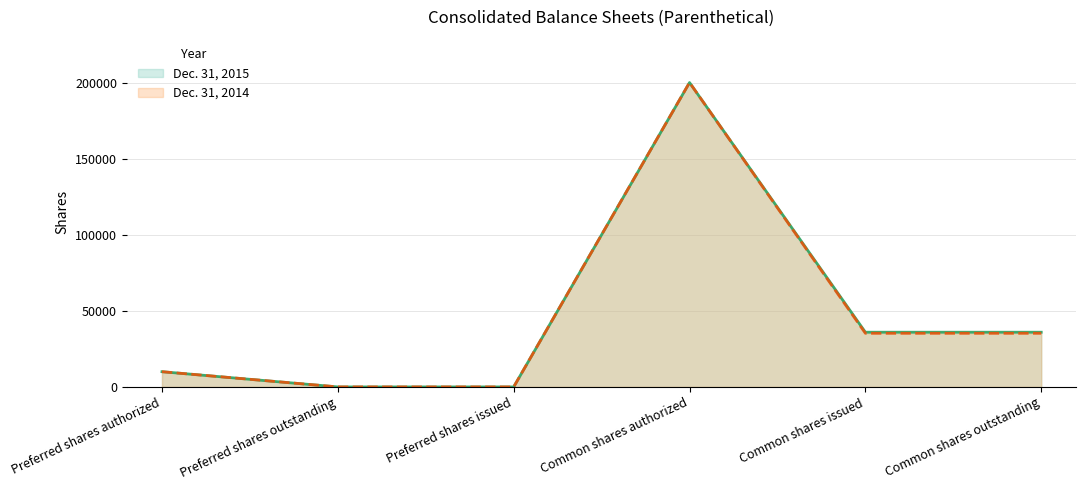

What position from the left is Preferred shares authorized?

1